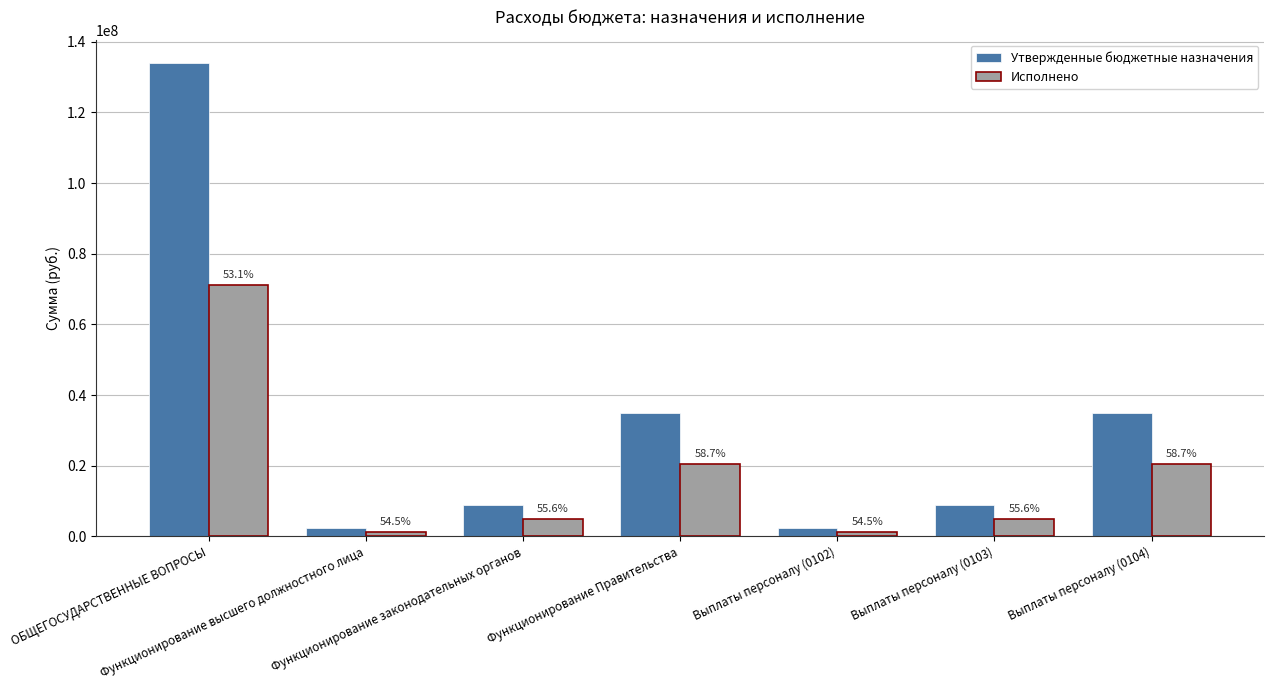

Which series changed the most between Функционирование Правительства and Выплаты персоналу (0103)?

Утвержденные бюджетные назначения